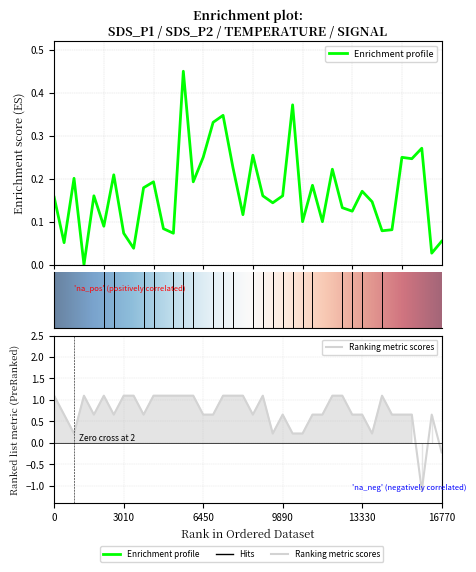

Reading left to right, extract all data points from this chart.

SDS_P1: 0.2	0.1	0.2	0.0	0.2	0.1	0.2	0.1	0.0	0.2	0.2	0.1	0.1	0.5	0.2	0.2	0.3	0.3	0.2	0.1	0.3	0.2	0.1	0.2	0.4	0.1	0.2	0.1	0.2	0.1	0.1	0.2	0.1	0.1	0.1	0.2	0.2	0.3	0.0	0.1
Signal: 1.1	0.7	0.2	1.1	0.7	1.1	0.7	1.1	1.1	0.7	1.1	1.1	1.1	1.1	1.1	0.7	0.7	1.1	1.1	1.1	0.7	1.1	0.2	0.7	0.2	0.2	0.7	0.7	1.1	1.1	0.7	0.7	0.2	1.1	0.7	0.7	0.7	-1.1	0.7	-0.2